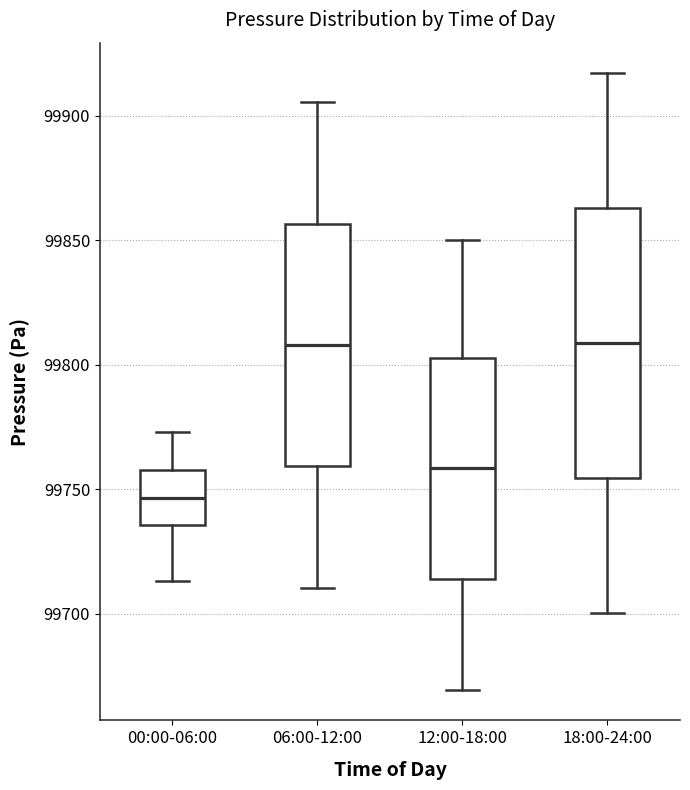

Which box has the lowest median line?

00:00-06:00